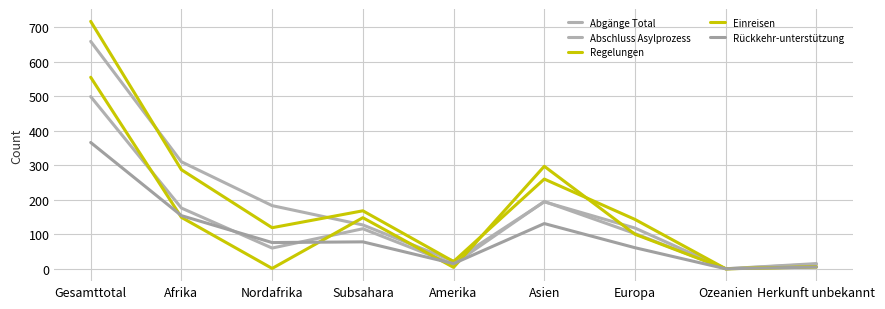

What is the total value across all series at Amerika?

75